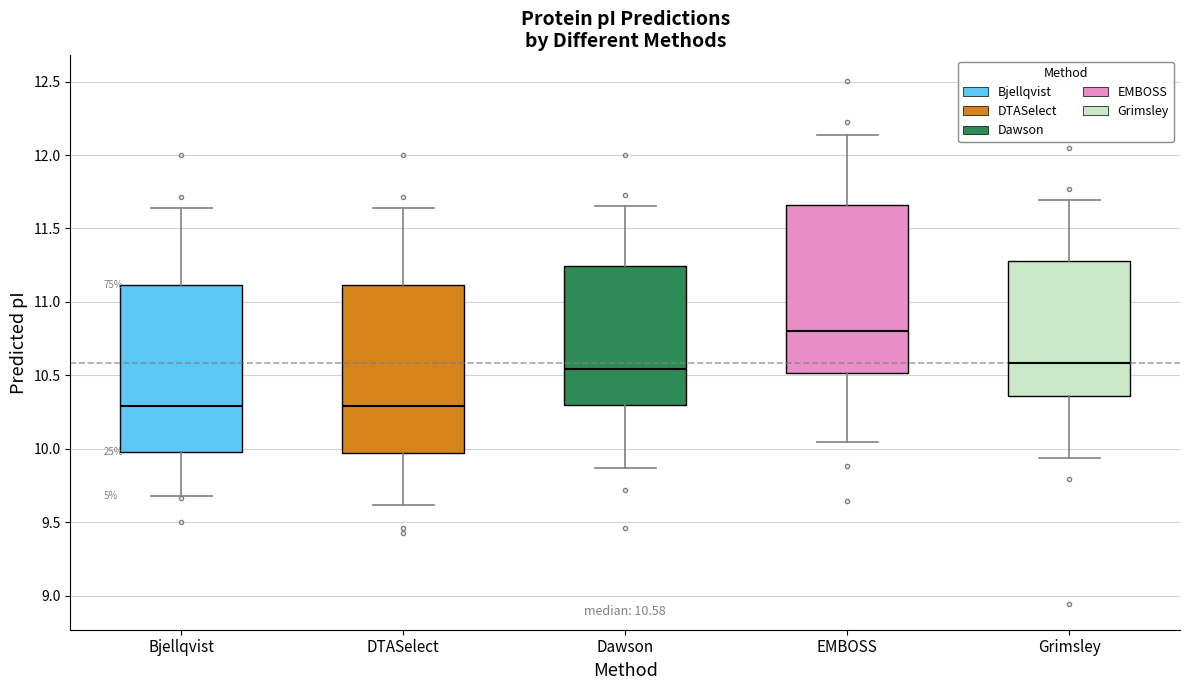

Which box's median line is the highest?

EMBOSS